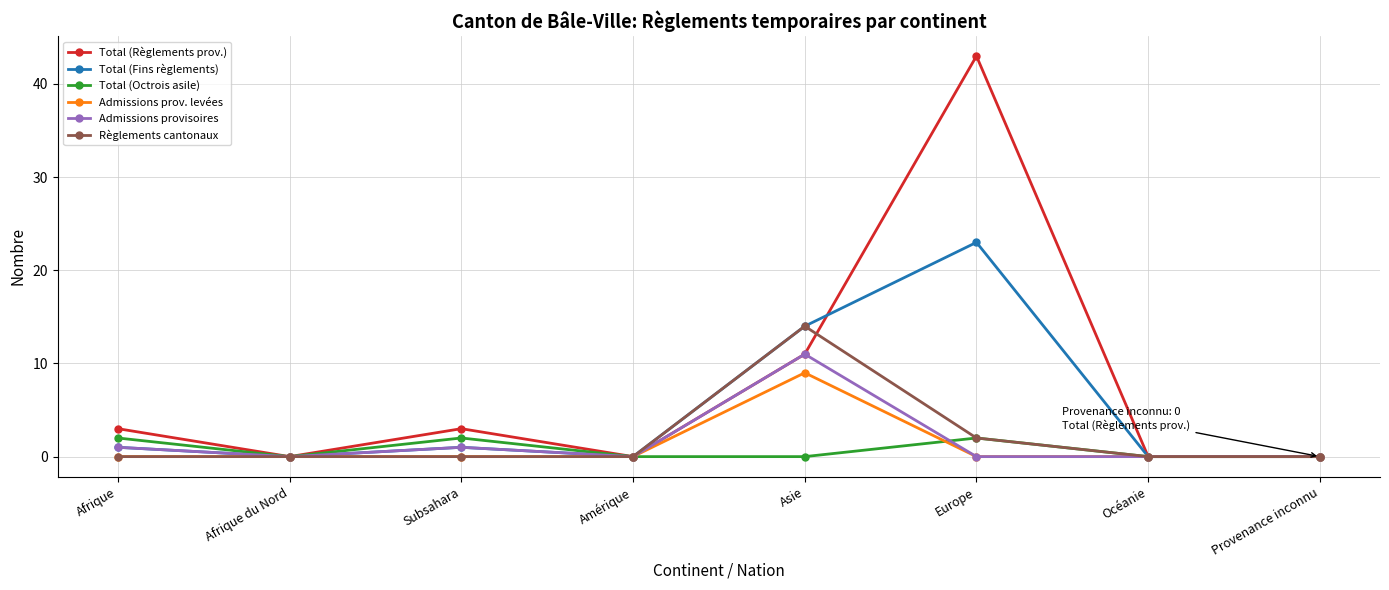

How many lines are shown in the chart?

6